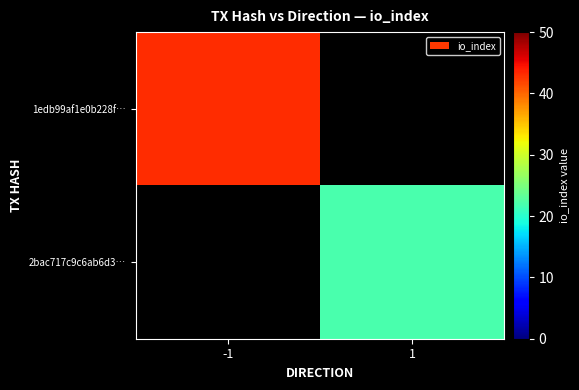

Is the value of 2bac717c9c6ab6d3… at -1 greater than the value of 1edb99af1e0b228f… at 1?

No